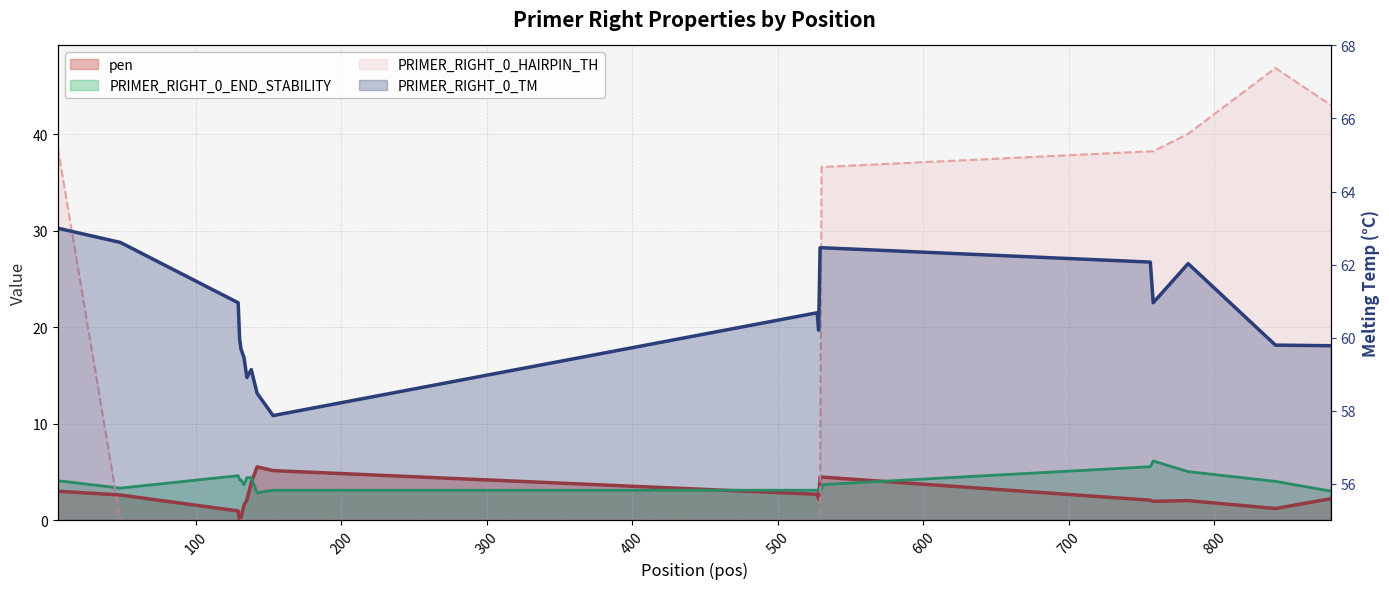

What is the sum of all PRIMER_RIGHT_0_HAIRPIN_TH values?

318.1